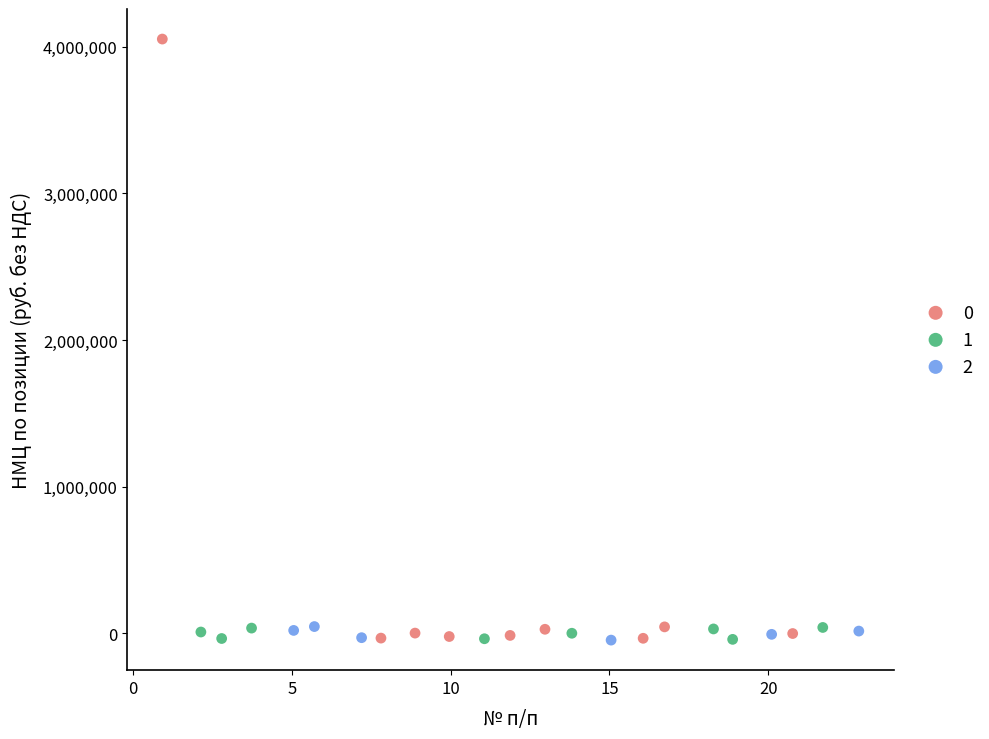

Which series has the largest Y range (max minus min)?

0